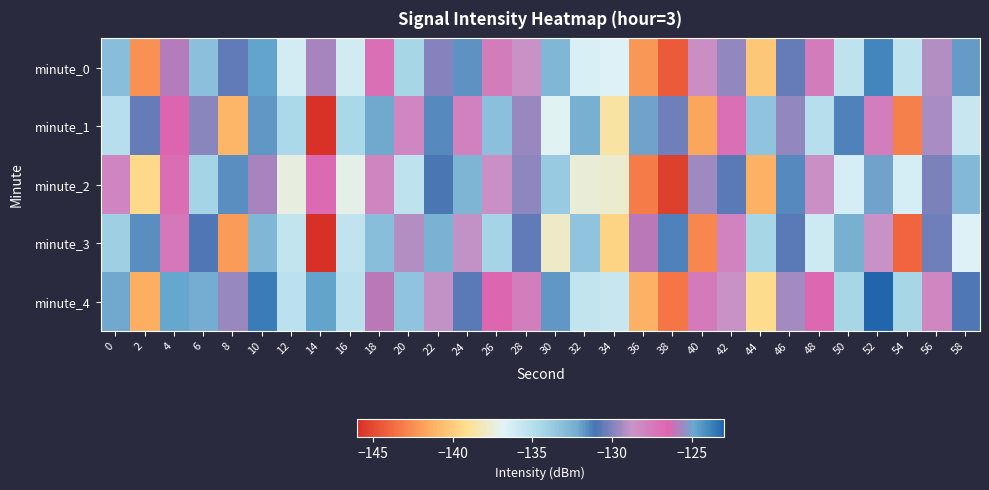

Between 52 and 6, which is larger?

52